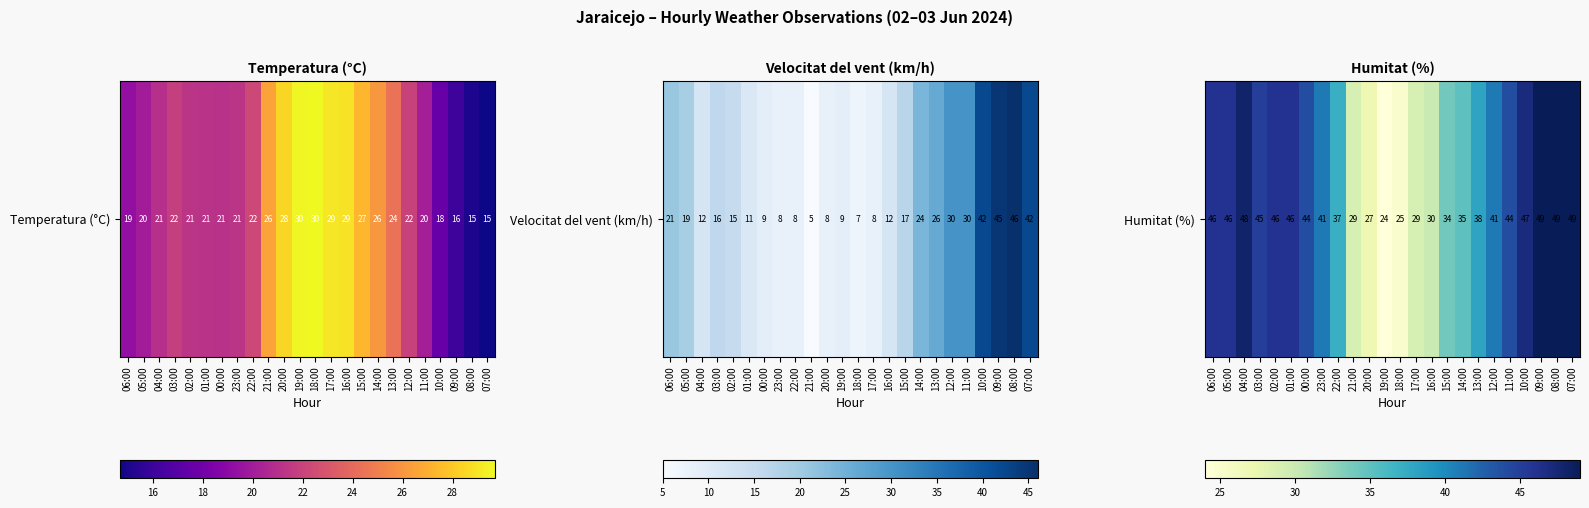

Reading left to right, transcribe all the data shown in this chart.

06:00=46	05:00=46	04:00=48	03:00=45	02:00=46	01:00=46	00:00=44	23:00=41	22:00=37	21:00=29	20:00=27	19:00=24	18:00=25	17:00=29	16:00=30	15:00=34	14:00=35	13:00=38	12:00=41	11:00=44	10:00=47	09:00=49	08:00=49	07:00=49